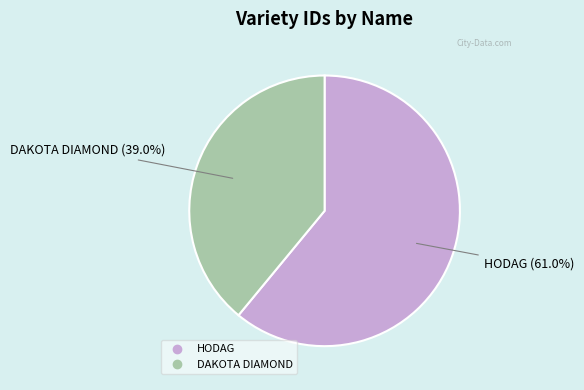

Rank the categories by value from lowest to highest.

DAKOTA DIAMOND, HODAG